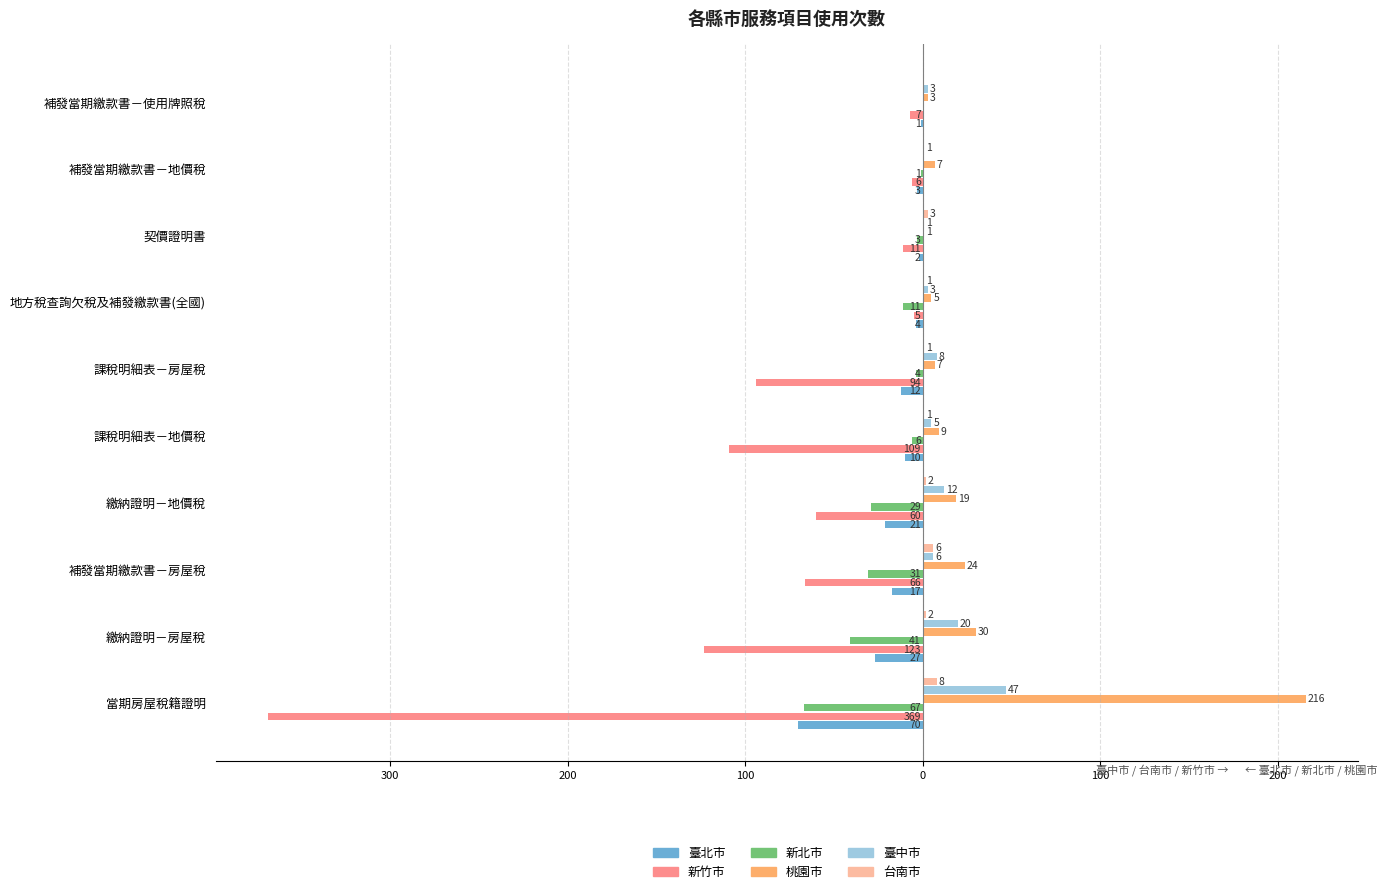

What is the average value of the 臺中市 series?

10